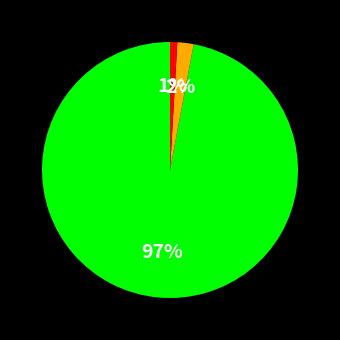

To the nearest percent, what is the average slice percentage?

33%